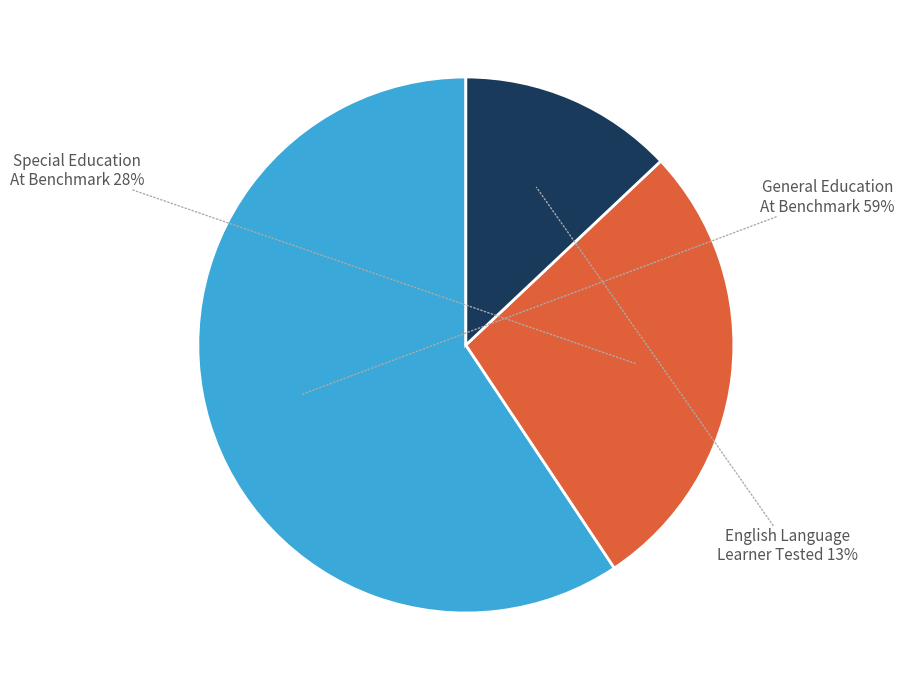

To the nearest percent, what is the difference between the largest and smallest slice percentages?

46%